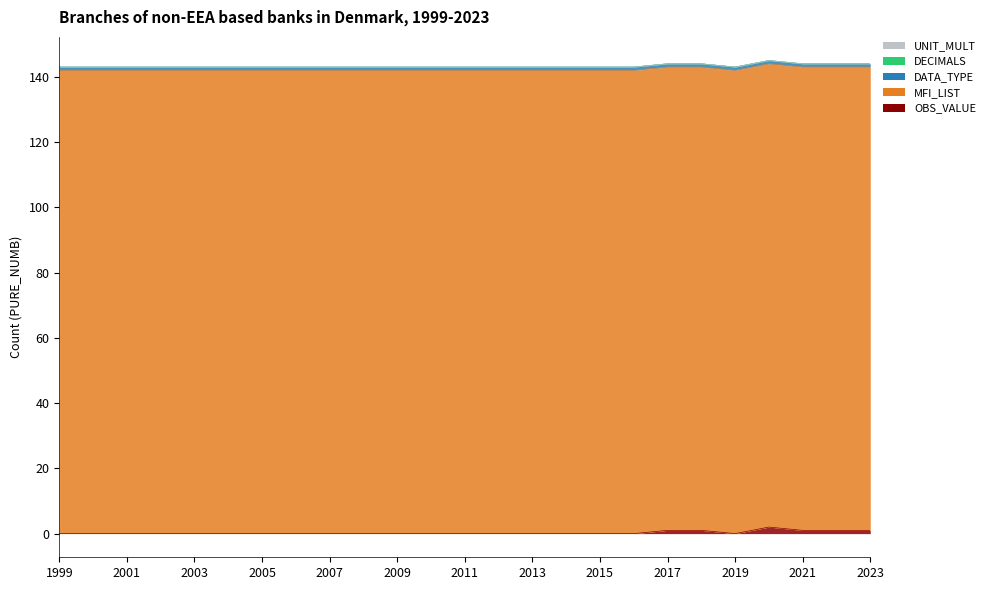

Rank the categories by UNIT_MULT value from lowest to highest.

1999-12, 2000-12, 2001-12, 2002-12, 2003-12, 2004-12, 2005-12, 2006-12, 2007-12, 2008-12, 2009-12, 2010-12, 2011-12, 2012-12, 2013-12, 2014-12, 2015-12, 2016-12, 2017-12, 2018-12, 2019-12, 2020-12, 2021-12, 2022-12, 2023-12